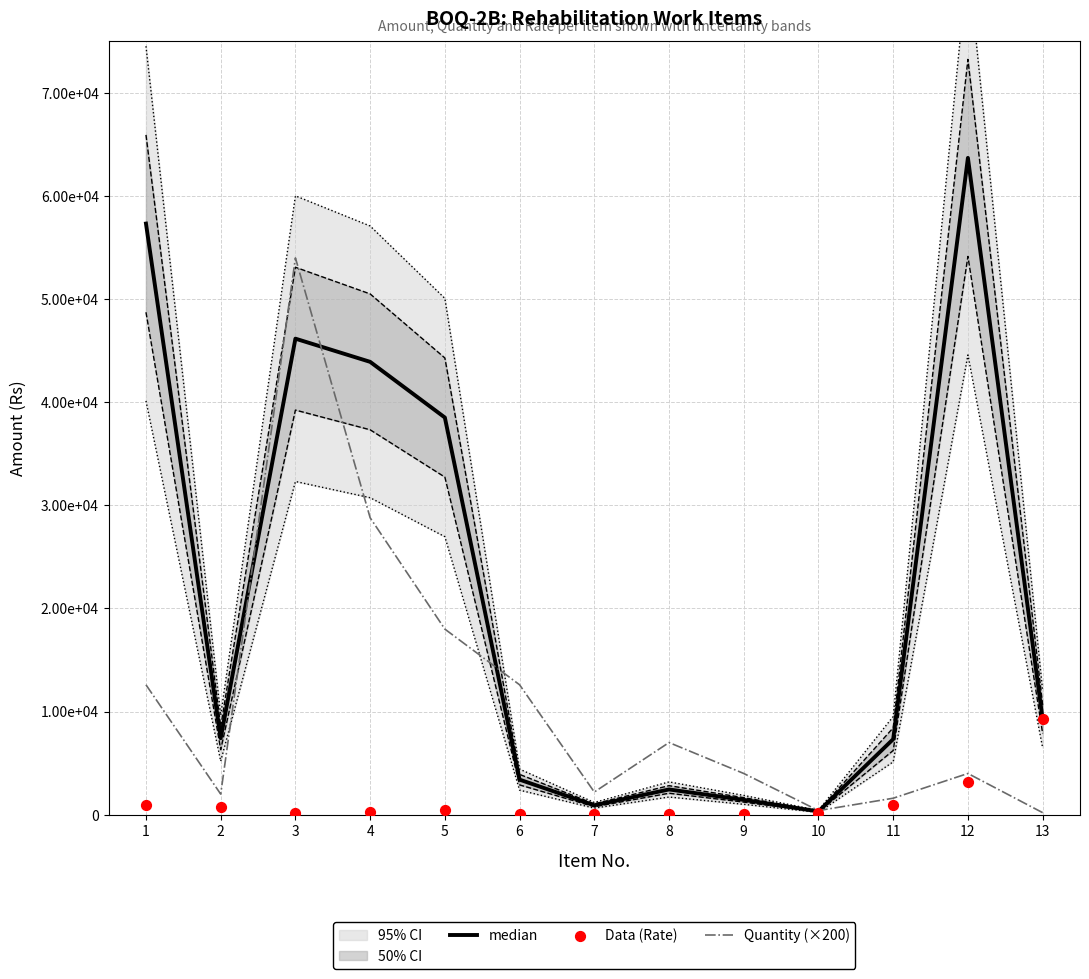

Which series has the widest spread of Y values?

median